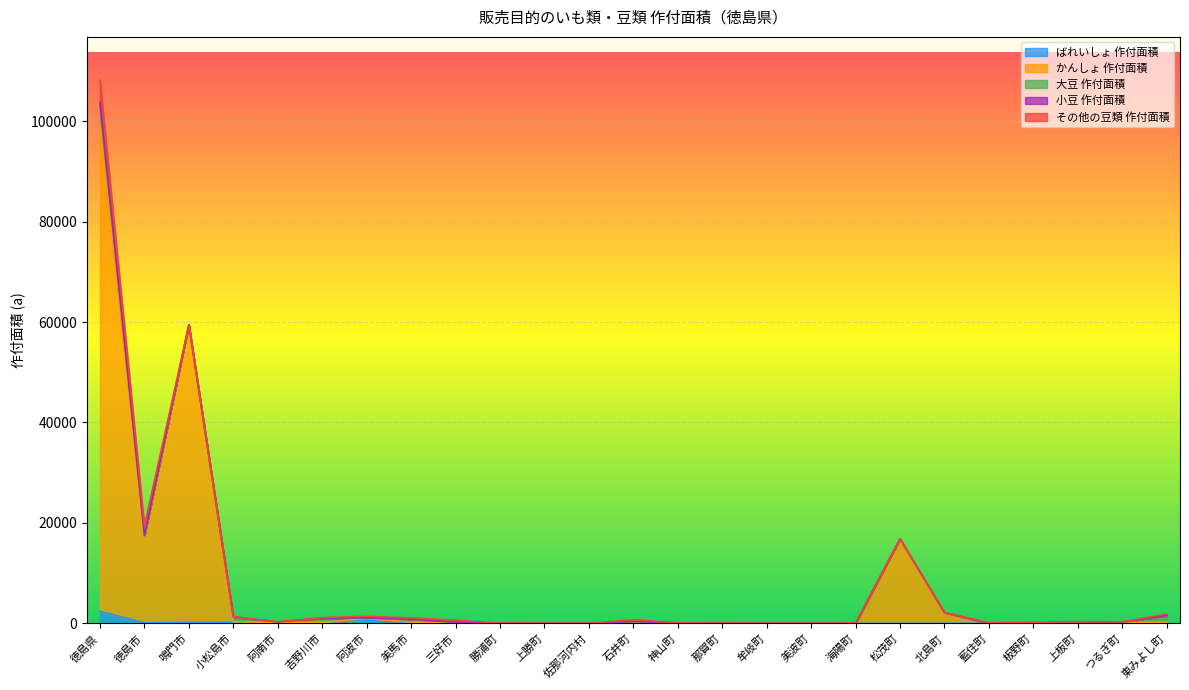

True or false: 大豆 作付面積 has more than 1 interior local peaks.

True